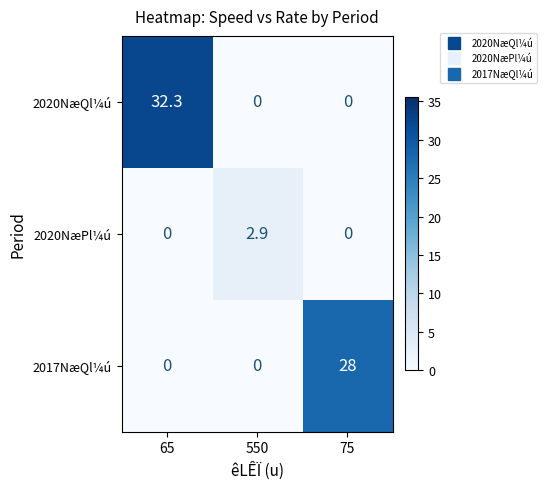

How many 2017NæQl¼ú values are between 0 and 28?

3